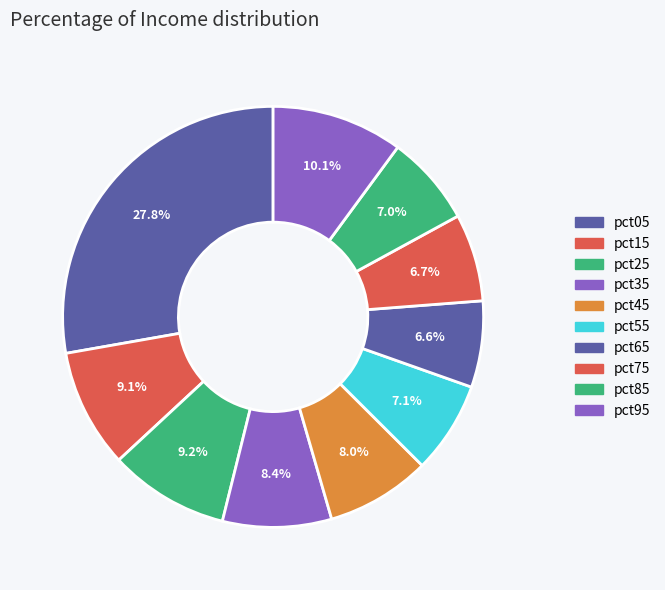

Which category has the biggest portion of the pie?

pct05